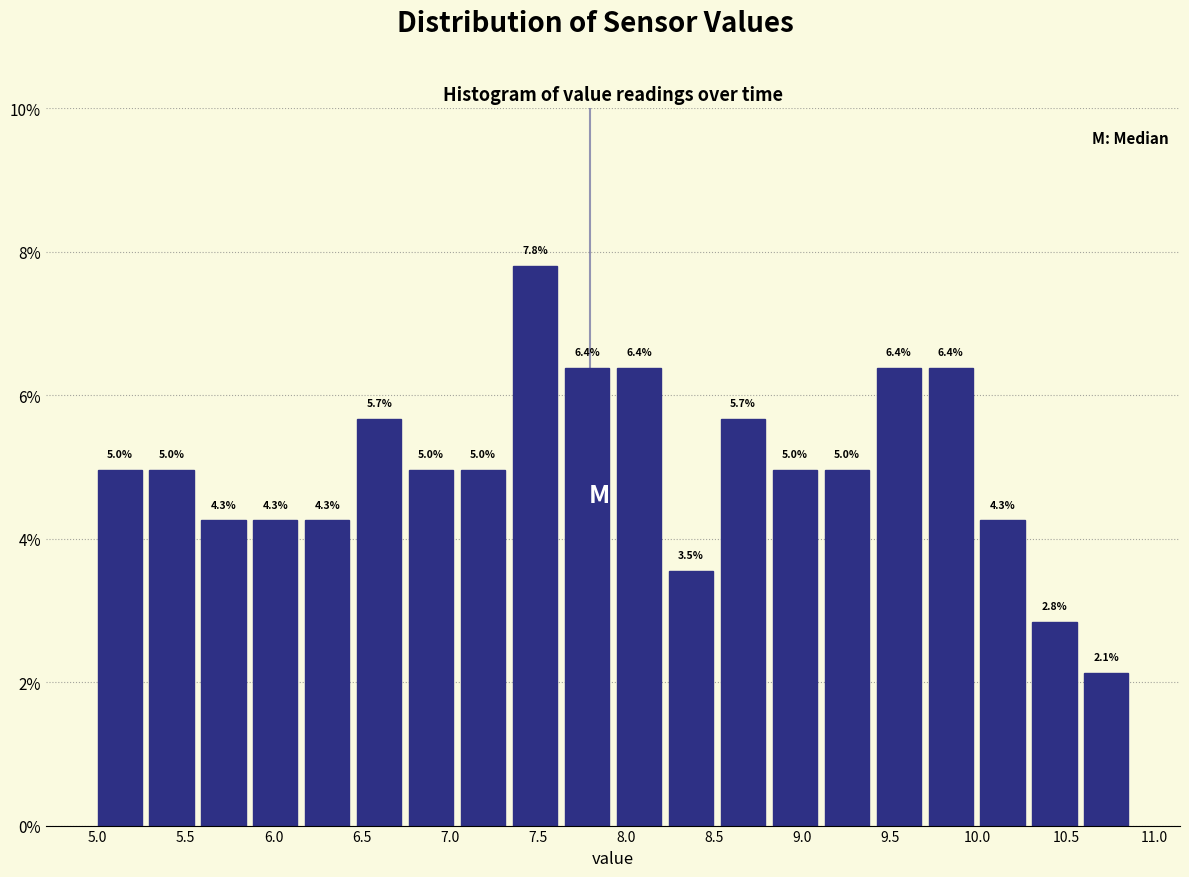

Which range on the x-axis has the tallest bar?

7.360 to 7.655